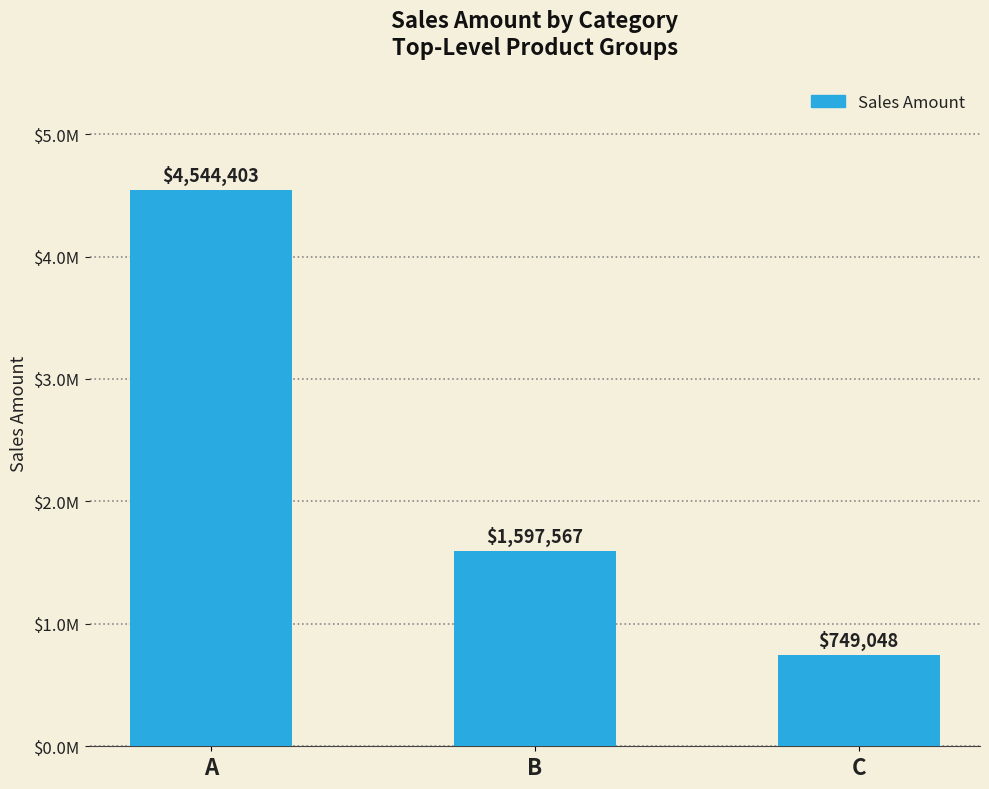

At which label is the value closest to 2646725?

B